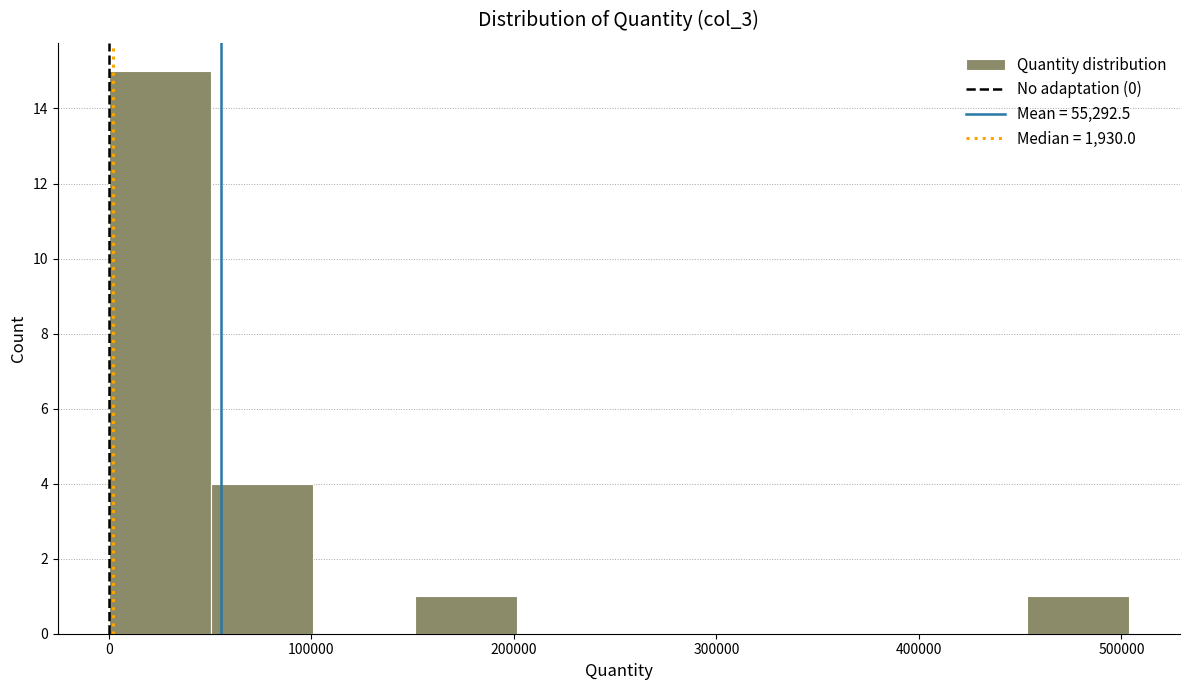

How tall is the bar that spans 0 to 50000 on the x-axis? Neither the bar edges nor the heights are printed on the chart, so give them approximately, as read against the axes.

15